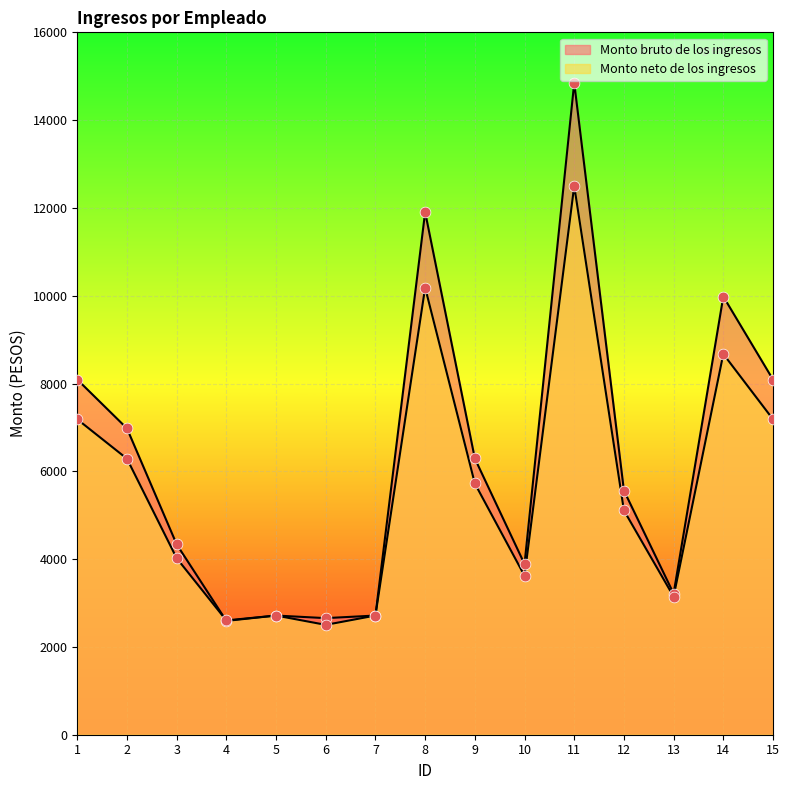

Which series has the largest total across all categories?

Monto bruto de los ingresos